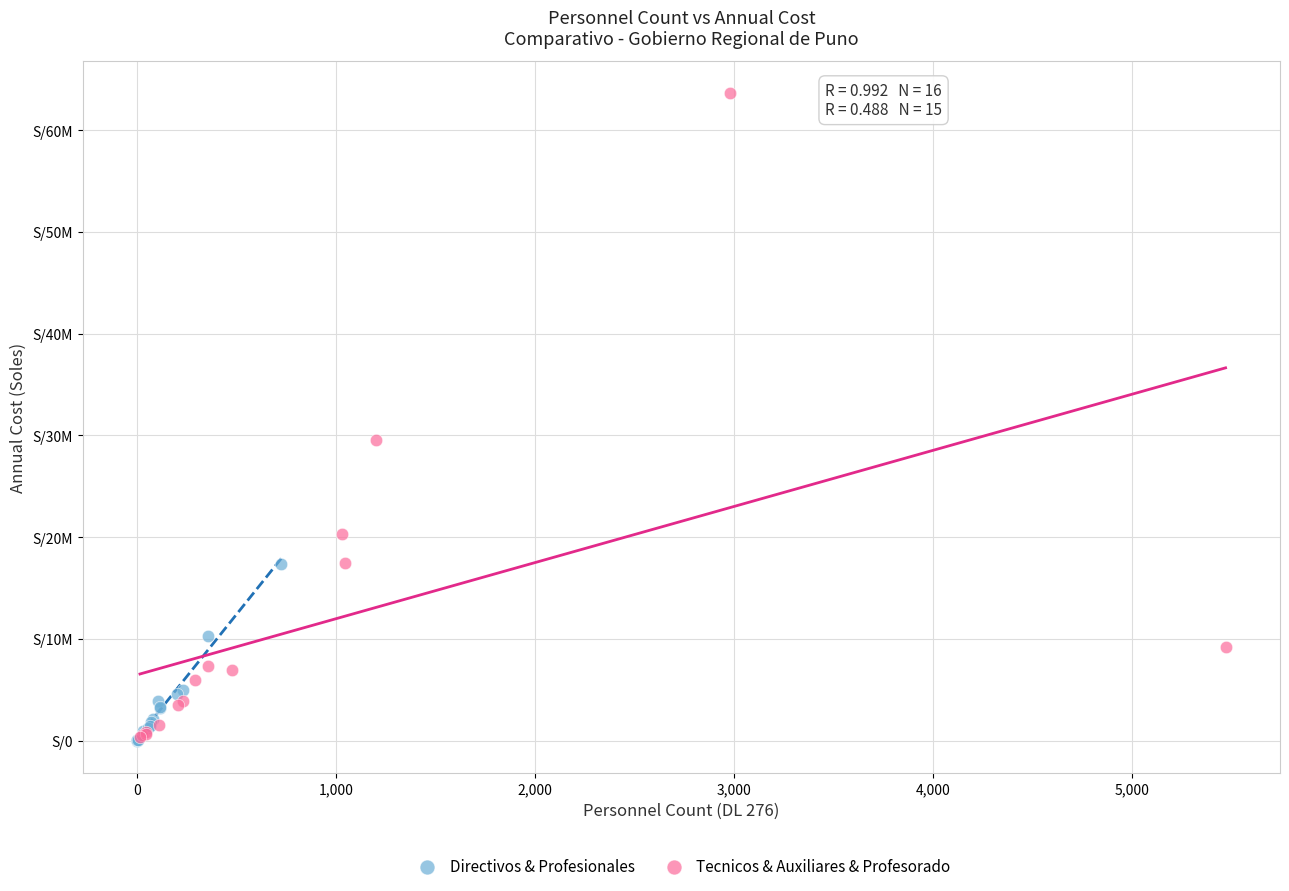

What are all the series names shown in the legend?

Directivos & Profesionales, Tecnicos & Auxiliares & Profesorado